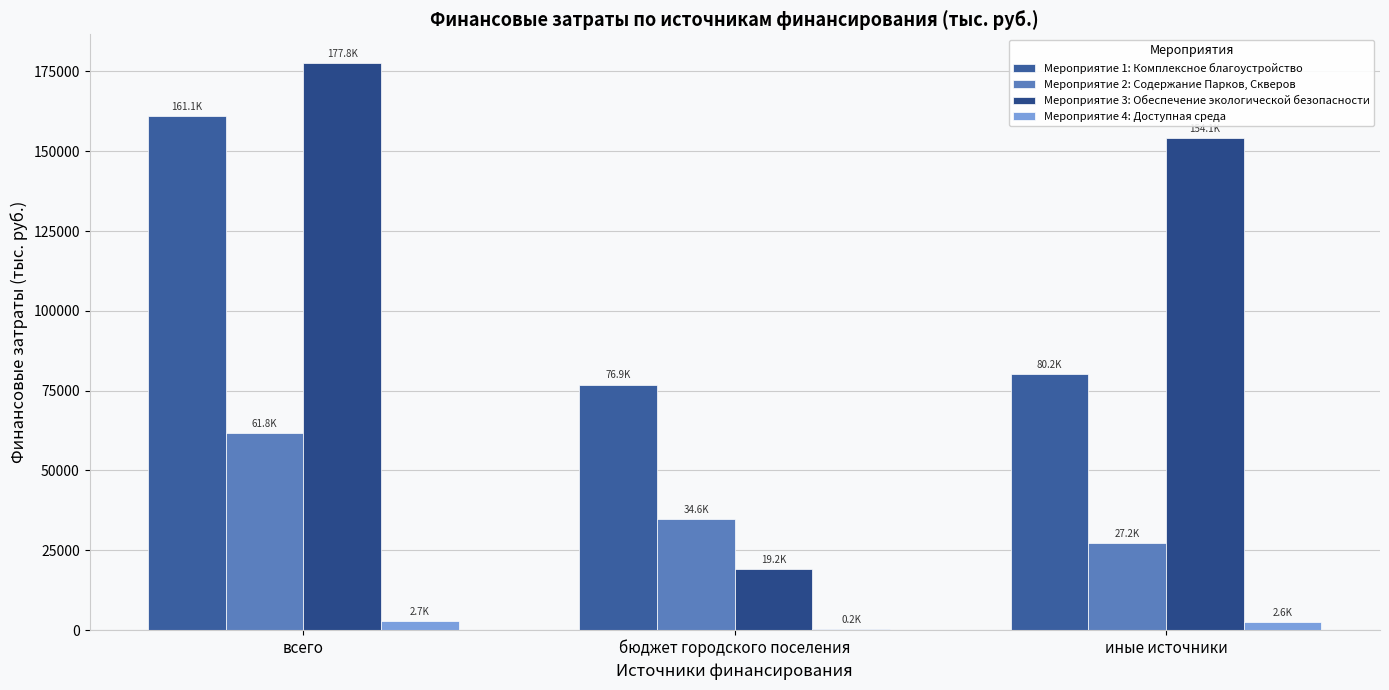

Reading left to right, what are all the values shown in this chart?

Мероприятие 1: Комплексное благоустройство: 161122.3	76909.6	80212.7
Мероприятие 2: Содержание Парков, Скверов: 61793.8	34629.5	27164.3
Мероприятие 3: Обеспечение экологической безопасности: 177763.6	19155.2	154111.4
Мероприятие 4: Доступная среда: 2726.4	166.4	2560.0